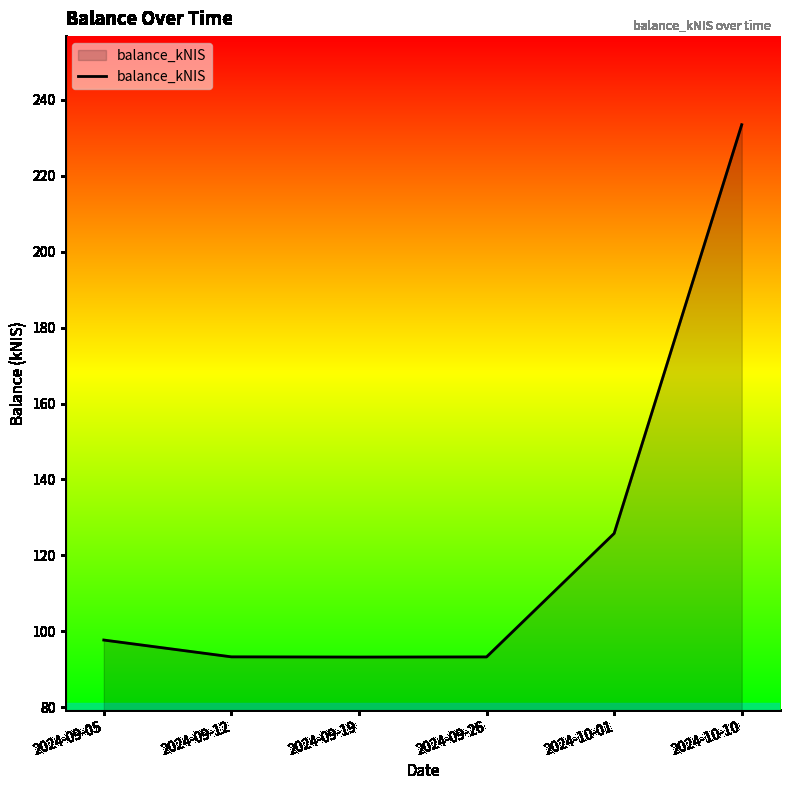

Does the chart have visible grid lines?

No